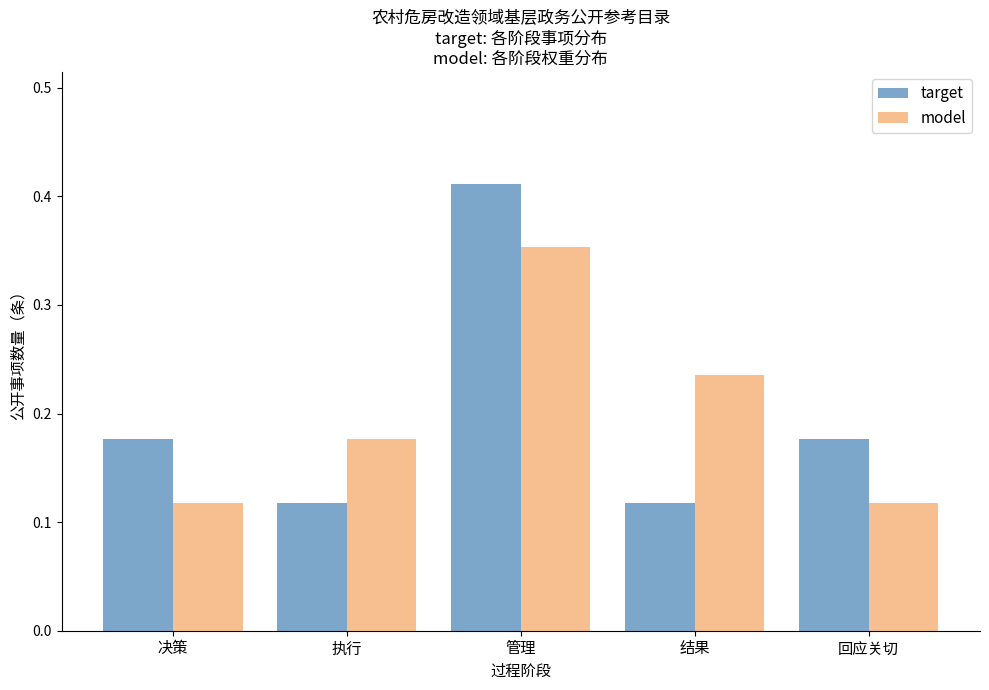

Rank the series at 决策 from highest to lowest value.

target, model